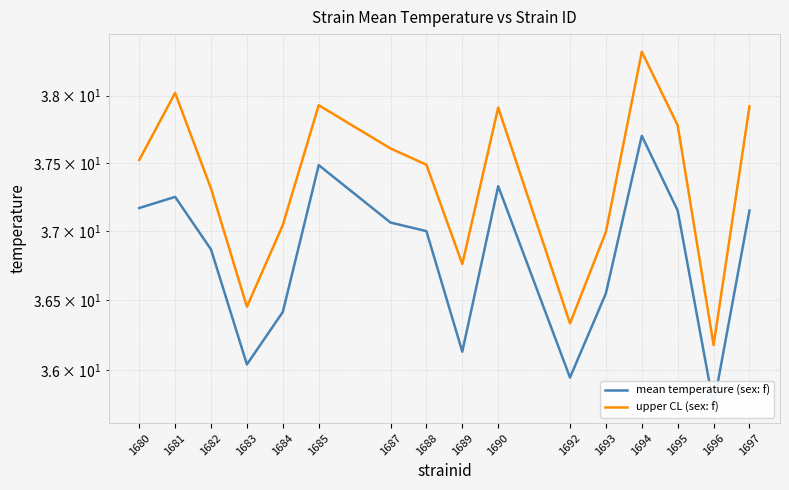

True or false: mean temperature (sex: f) and upper CL (sex: f) cross at least once.

False